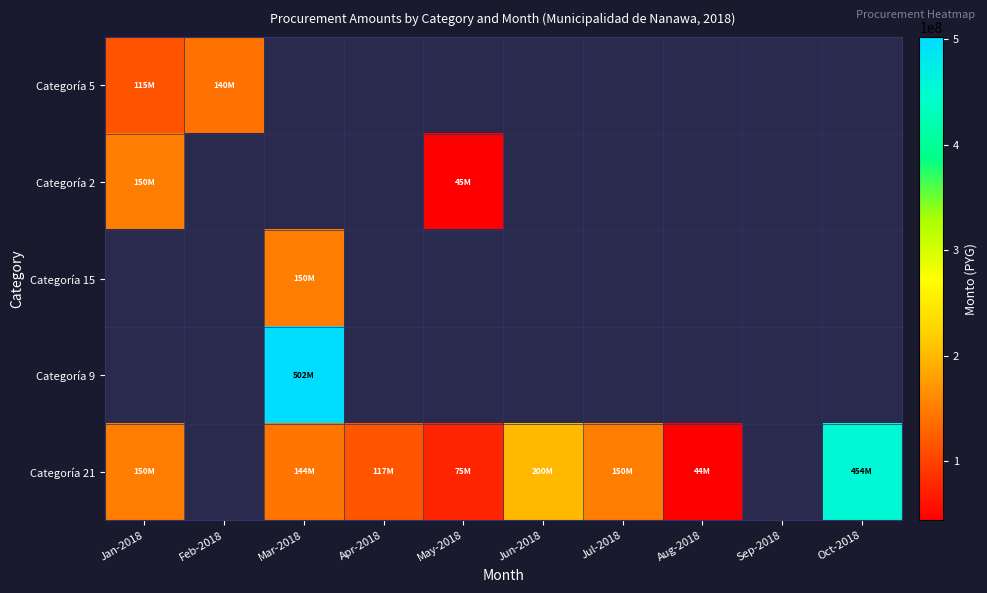

Which has a higher value, Apr-2018 or Jul-2018?

Jul-2018